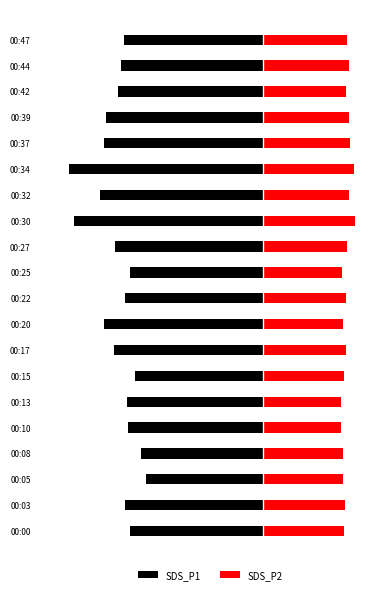

The SDS_P1 series shows -58.8 at 00:22. True or false?

True